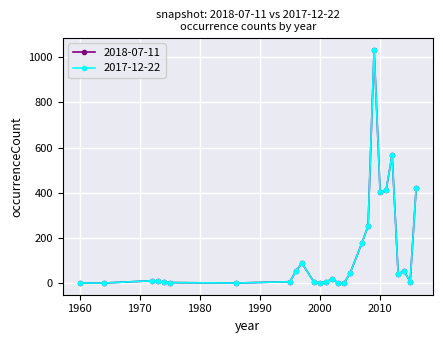

Is this an area chart (filled region under the line)?

No